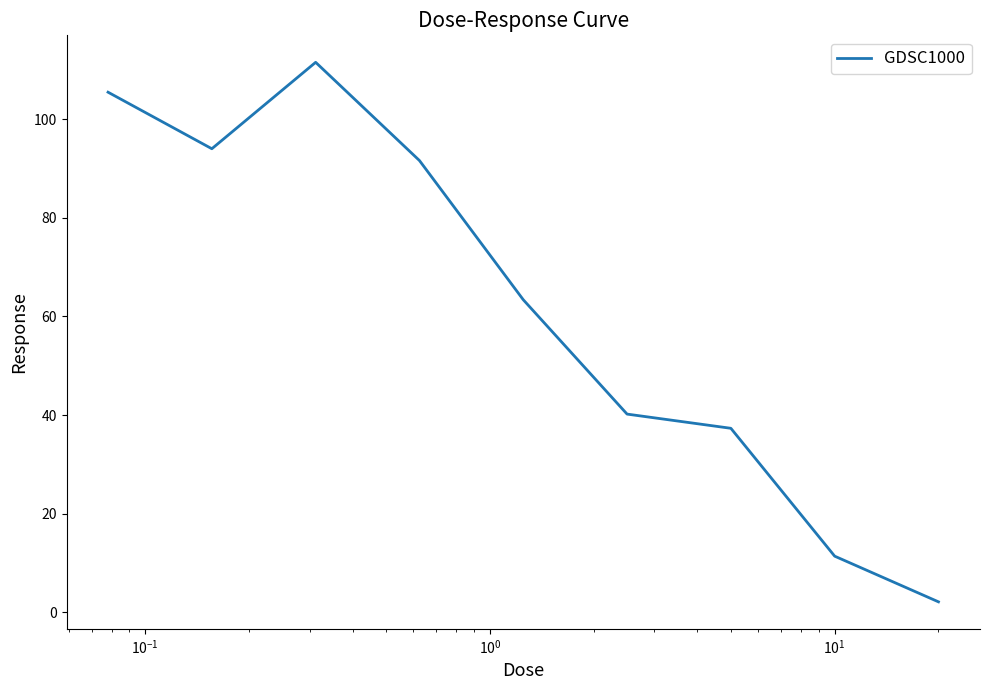

What is the minimum value shown in the chart?

2.1